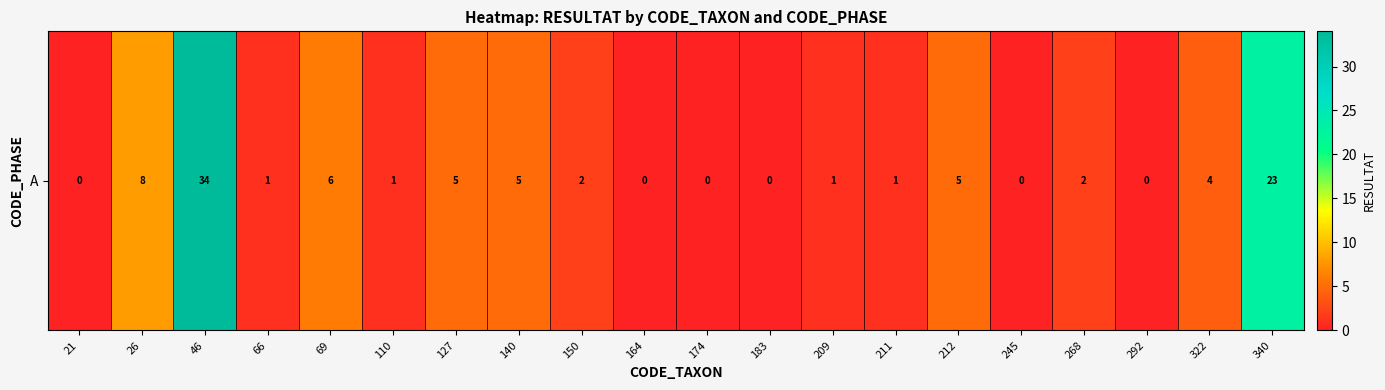

Which has a higher value, 46 or 209?

46